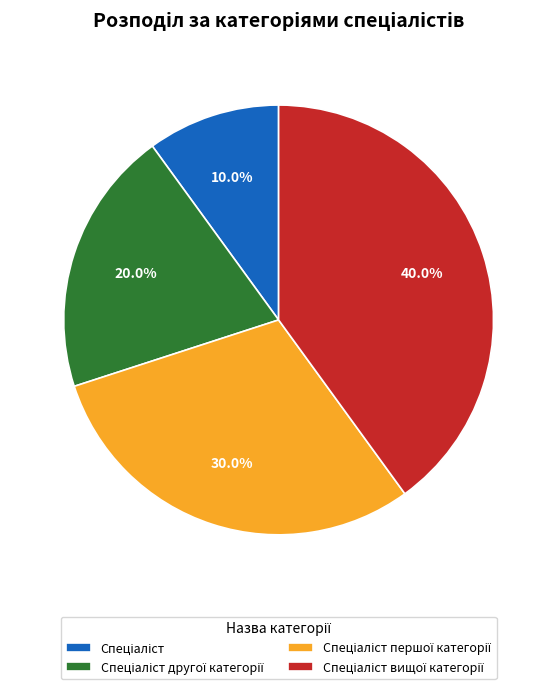

Does any single category account for the majority?

No